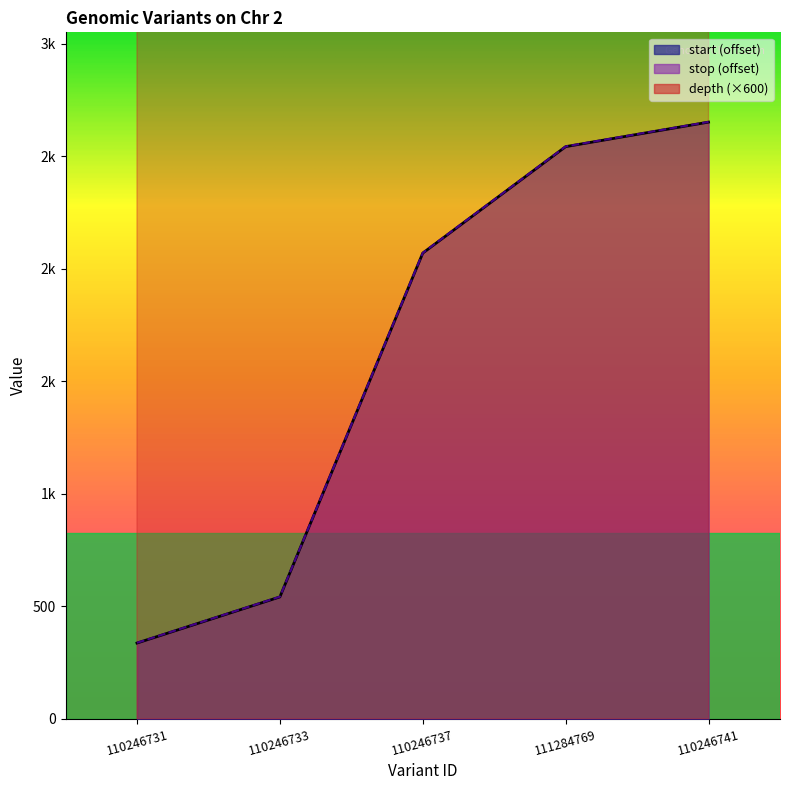

Reading left to right, what are all the values shown in this chart?

depth: 110246731=21000	110246733=26400	110246737=27600	111284769=16200	110246741=23400
start: 110246731=337	110246733=542	110246737=2070	111284769=2543	110246741=2652
stop: 110246731=338	110246733=543	110246737=2071	111284769=2544	110246741=2653